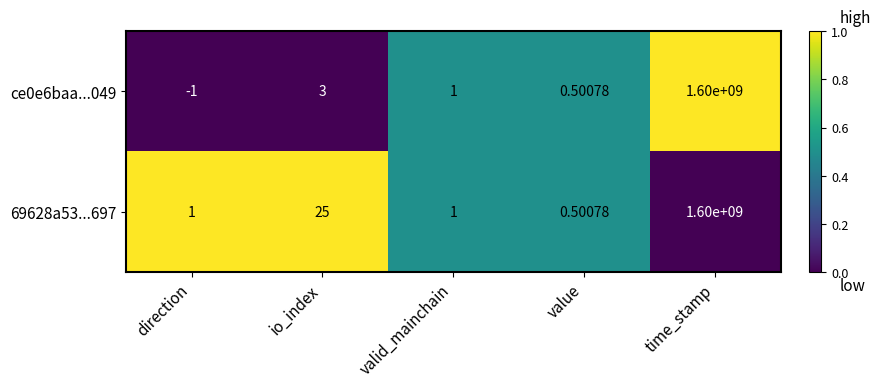

Rank the series at io_index from lowest to highest value.

ce0e6baa...049, 69628a53...697